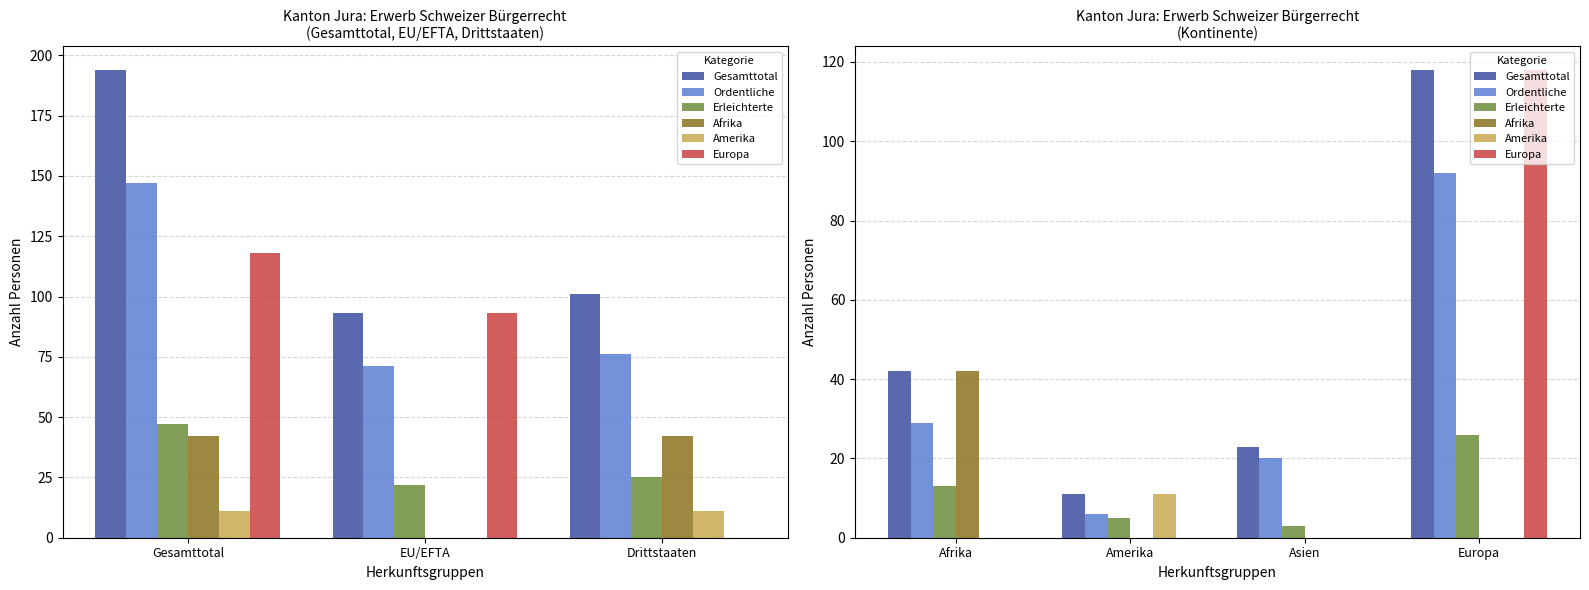

What is the difference between the maximum and second lowest values in the Amerika series?

11